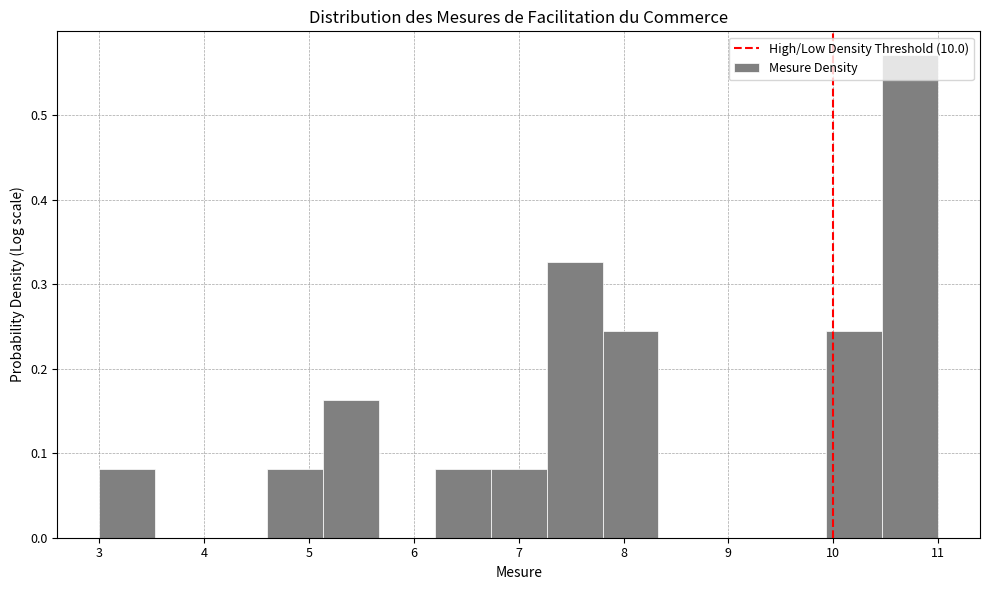

Reading left to right, transcribe this chart: for each bar, give the range it covers on the x-axis and its height. Neither the bar edges nor the heights are printed on the chart, so give them approximately, as read against the axes.

3.0 to 3.5: 0.08
3.5 to 4.1: 0
4.1 to 4.6: 0
4.6 to 5.1: 0.08
5.1 to 5.7: 0.16
5.7 to 6.2: 0
6.2 to 6.7: 0.08
6.7 to 7.3: 0.08
7.3 to 7.8: 0.33
7.8 to 8.3: 0.24
8.3 to 8.9: 0
8.9 to 9.4: 0
9.4 to 9.9: 0
9.9 to 10.5: 0.24
10.5 to 11.0: 0.57